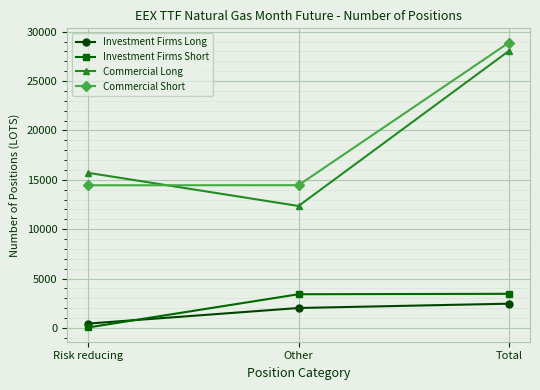

What is the average value of the Investment Firms Short series?

2302.0